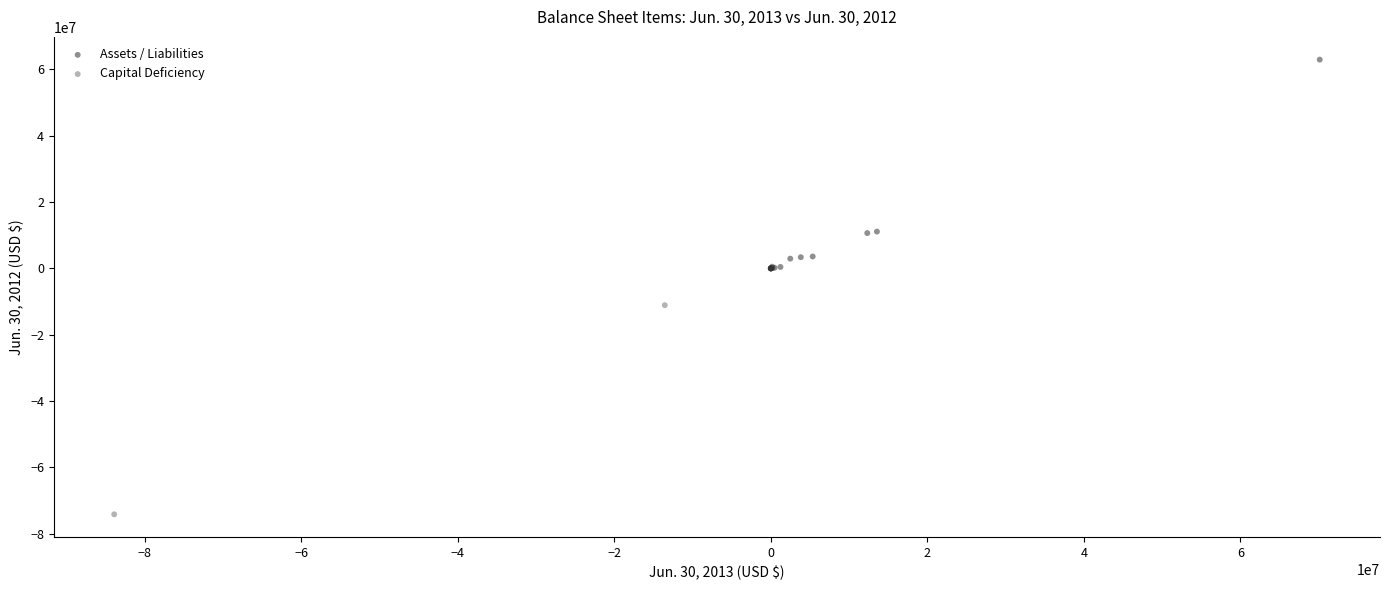

What are all the series names shown in the legend?

Assets / Liabilities, Capital Deficiency